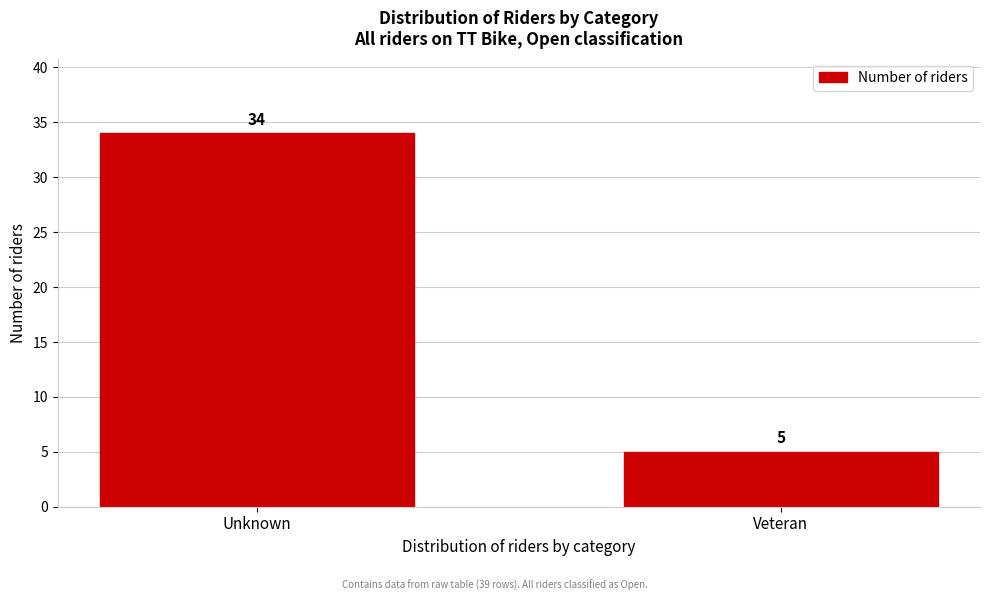

Reading left to right, extract all data points from this chart.

34	5